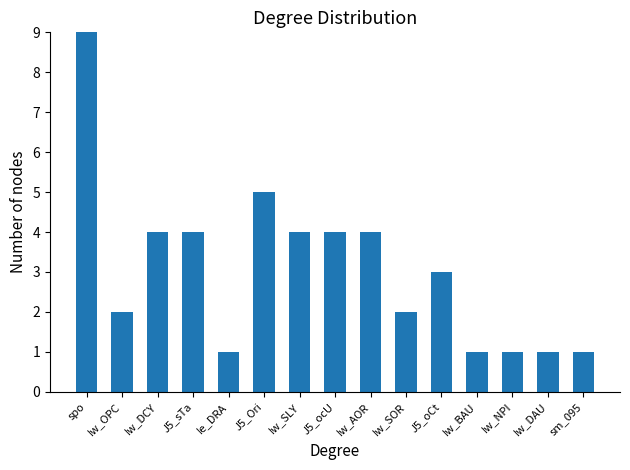

What is the value of the 9th bar from the left?

4